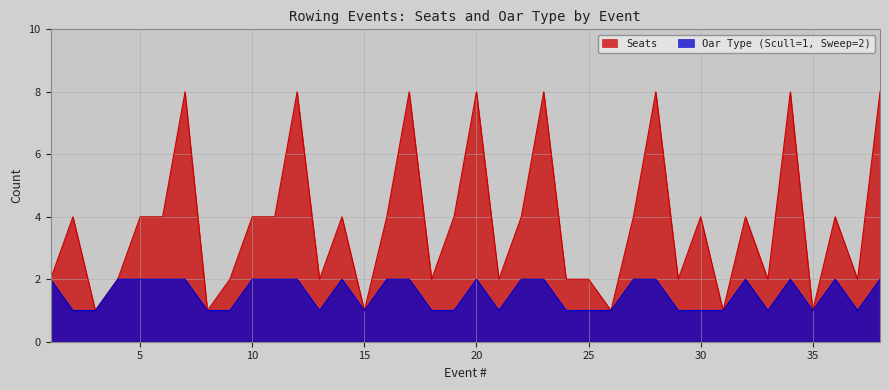

True or false: Oar Type (Scull=1, Sweep=2) has more than 0 points higher than both neighbors.

True